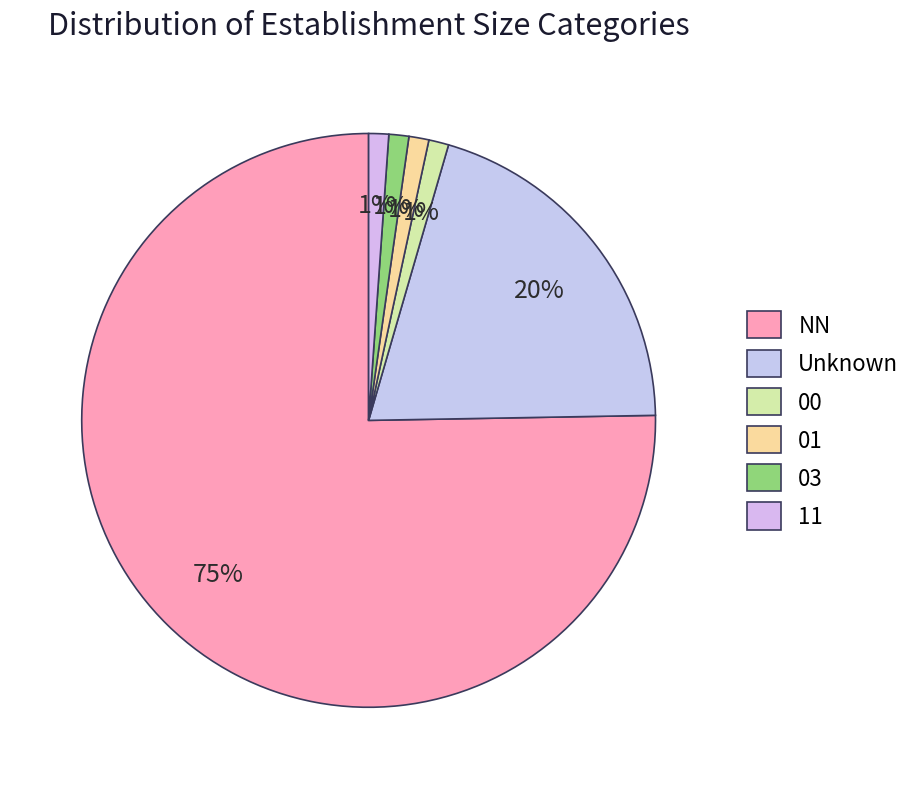

To the nearest percent, what is the difference between the largest and smallest slice percentages?

74%